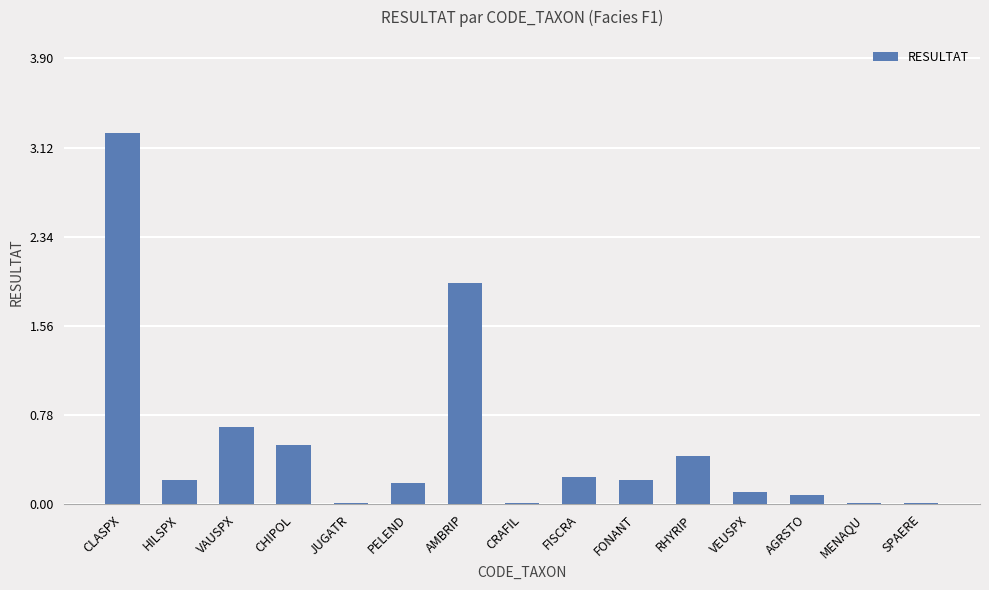

True or false: the data shows 0.2 at VAUSPX.

False